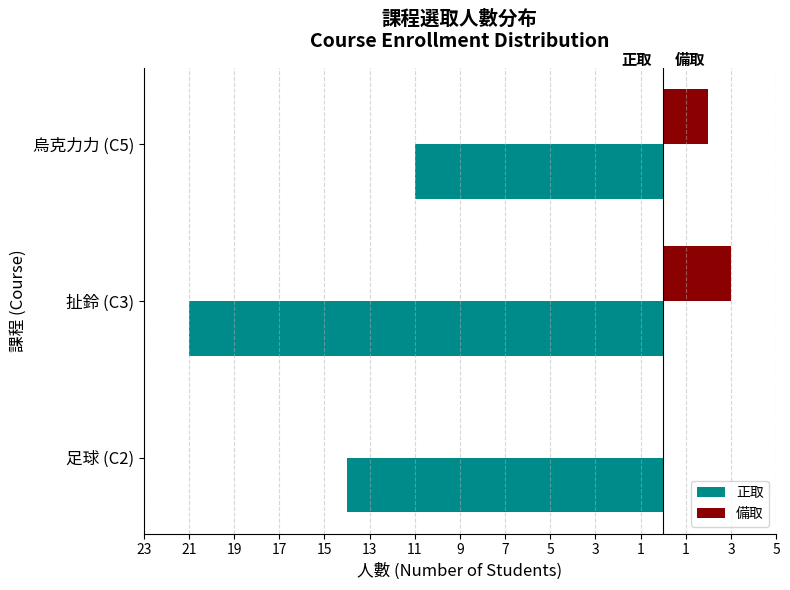

What are all the series names shown in the legend?

正取, 備取